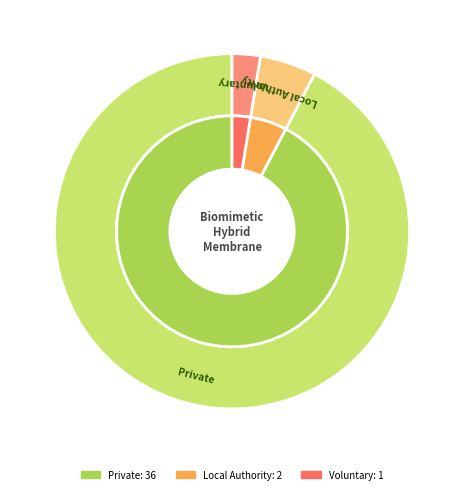

Between Private and Voluntary, which is larger?

Private